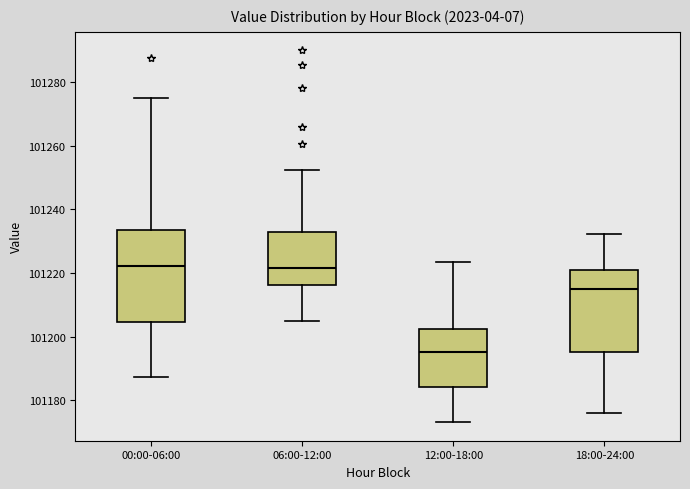

Which box is the tallest, from its lower edge to its upper edge?

00:00-06:00